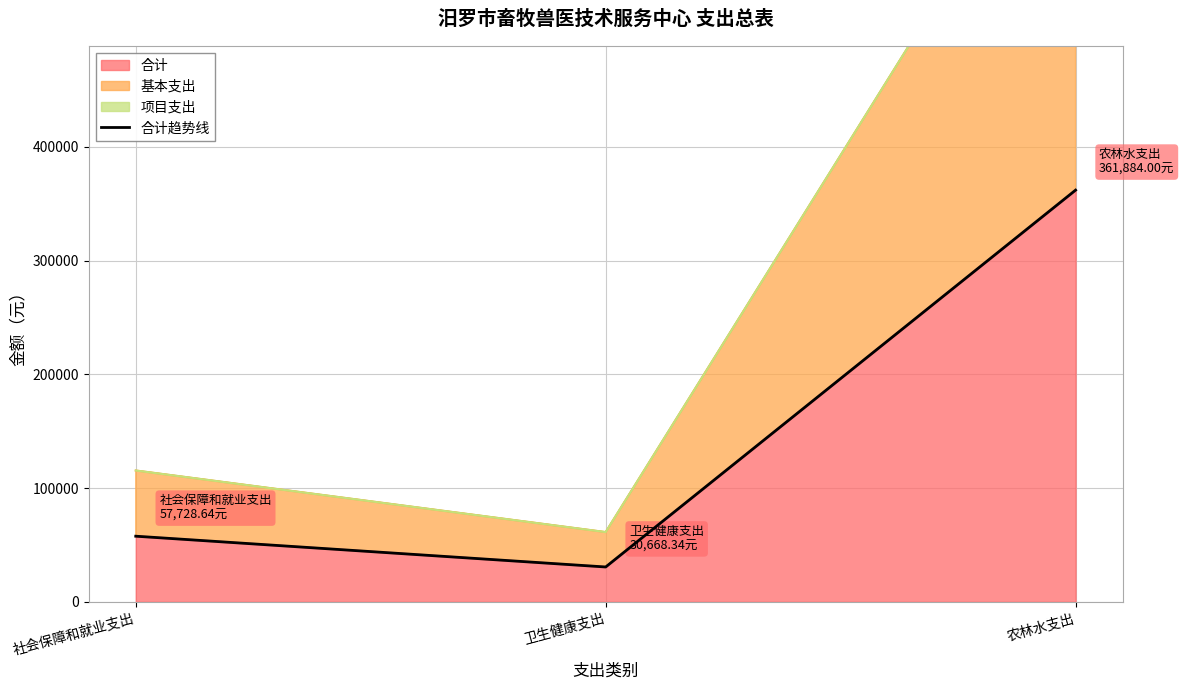

What is the difference between the maximum and second lowest values?

304155.4